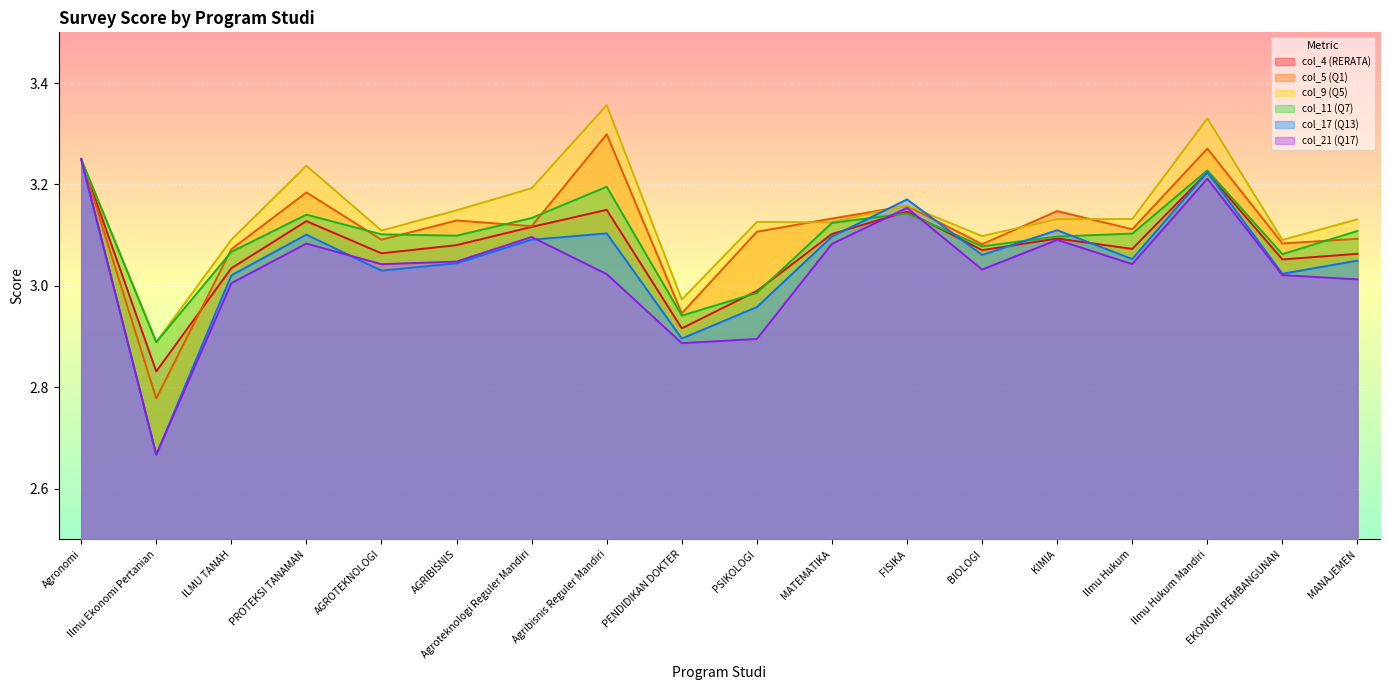

Reading left to right, list all the values displayed in this chart.

col_4 (RERATA): Agronomi=3.2	Ilmu Ekonomi Pertanian=2.8	ILMU TANAH=3.0	PROTEKSI TANAMAN=3.1	AGROTEKNOLOGI=3.1	AGRIBISNIS=3.1	Agroteknologi Reguler Mandiri=3.1	Agribisnis Reguler Mandiri=3.1	PENDIDIKAN DOKTER=2.9	PSIKOLOGI=3.0	MATEMATIKA=3.1	FISIKA=3.1	BIOLOGI=3.1	KIMIA=3.1	Ilmu Hukum=3.1	Ilmu Hukum Mandiri=3.2	EKONOMI PEMBANGUNAN=3.1	MANAJEMEN=3.1
col_5 (Q1): Agronomi=3.2	Ilmu Ekonomi Pertanian=2.8	ILMU TANAH=3.1	PROTEKSI TANAMAN=3.2	AGROTEKNOLOGI=3.1	AGRIBISNIS=3.1	Agroteknologi Reguler Mandiri=3.1	Agribisnis Reguler Mandiri=3.3	PENDIDIKAN DOKTER=2.9	PSIKOLOGI=3.1	MATEMATIKA=3.1	FISIKA=3.2	BIOLOGI=3.1	KIMIA=3.1	Ilmu Hukum=3.1	Ilmu Hukum Mandiri=3.3	EKONOMI PEMBANGUNAN=3.1	MANAJEMEN=3.1
col_9 (Q5): Agronomi=3.2	Ilmu Ekonomi Pertanian=2.9	ILMU TANAH=3.1	PROTEKSI TANAMAN=3.2	AGROTEKNOLOGI=3.1	AGRIBISNIS=3.1	Agroteknologi Reguler Mandiri=3.2	Agribisnis Reguler Mandiri=3.4	PENDIDIKAN DOKTER=3.0	PSIKOLOGI=3.1	MATEMATIKA=3.1	FISIKA=3.2	BIOLOGI=3.1	KIMIA=3.1	Ilmu Hukum=3.1	Ilmu Hukum Mandiri=3.3	EKONOMI PEMBANGUNAN=3.1	MANAJEMEN=3.1
col_11 (Q7): Agronomi=3.2	Ilmu Ekonomi Pertanian=2.9	ILMU TANAH=3.1	PROTEKSI TANAMAN=3.1	AGROTEKNOLOGI=3.1	AGRIBISNIS=3.1	Agroteknologi Reguler Mandiri=3.1	Agribisnis Reguler Mandiri=3.2	PENDIDIKAN DOKTER=2.9	PSIKOLOGI=3.0	MATEMATIKA=3.1	FISIKA=3.1	BIOLOGI=3.1	KIMIA=3.1	Ilmu Hukum=3.1	Ilmu Hukum Mandiri=3.2	EKONOMI PEMBANGUNAN=3.1	MANAJEMEN=3.1
col_17 (Q13): Agronomi=3.2	Ilmu Ekonomi Pertanian=2.7	ILMU TANAH=3.0	PROTEKSI TANAMAN=3.1	AGROTEKNOLOGI=3.0	AGRIBISNIS=3.0	Agroteknologi Reguler Mandiri=3.1	Agribisnis Reguler Mandiri=3.1	PENDIDIKAN DOKTER=2.9	PSIKOLOGI=3.0	MATEMATIKA=3.1	FISIKA=3.2	BIOLOGI=3.1	KIMIA=3.1	Ilmu Hukum=3.1	Ilmu Hukum Mandiri=3.2	EKONOMI PEMBANGUNAN=3.0	MANAJEMEN=3.0
col_21 (Q17): Agronomi=3.2	Ilmu Ekonomi Pertanian=2.7	ILMU TANAH=3.0	PROTEKSI TANAMAN=3.1	AGROTEKNOLOGI=3.0	AGRIBISNIS=3.0	Agroteknologi Reguler Mandiri=3.1	Agribisnis Reguler Mandiri=3.0	PENDIDIKAN DOKTER=2.9	PSIKOLOGI=2.9	MATEMATIKA=3.1	FISIKA=3.2	BIOLOGI=3.0	KIMIA=3.1	Ilmu Hukum=3.0	Ilmu Hukum Mandiri=3.2	EKONOMI PEMBANGUNAN=3.0	MANAJEMEN=3.0